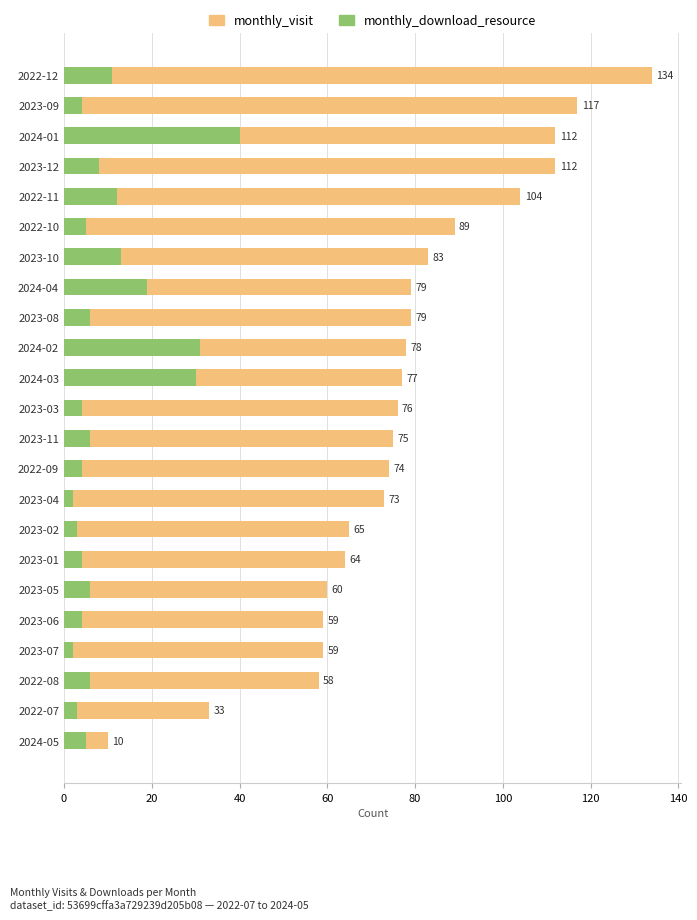

True or false: monthly_download_resource has a value of 6 at 80.

False